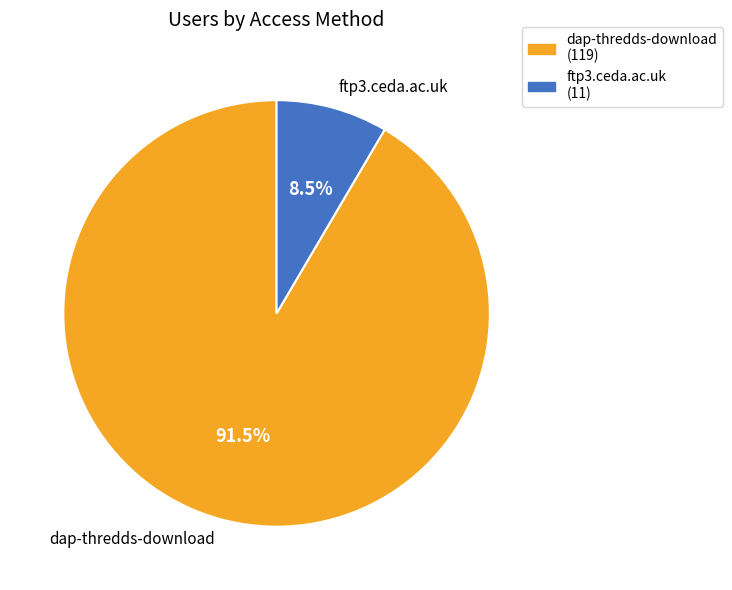

To the nearest percent, what is the combined percentage of dap-thredds-download and ftp3.ceda.ac.uk?

100%